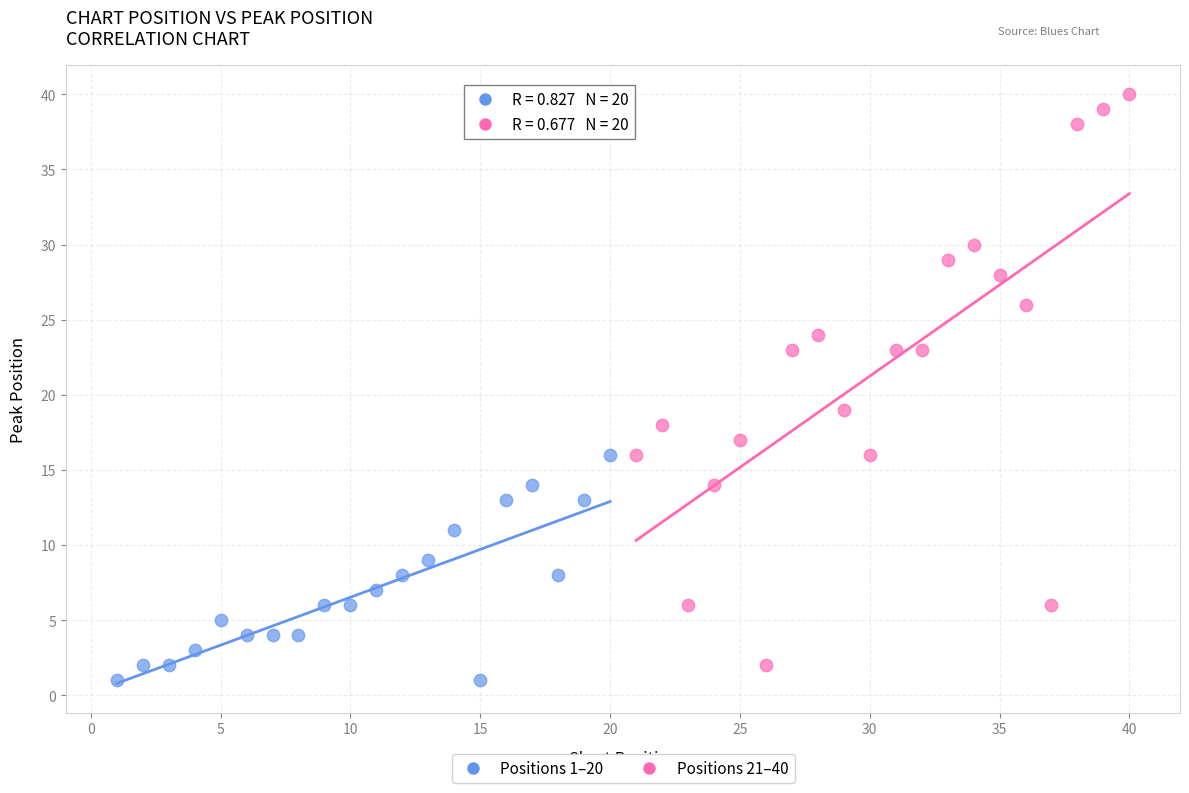

Which series has the widest spread of Y values?

Positions 21–40